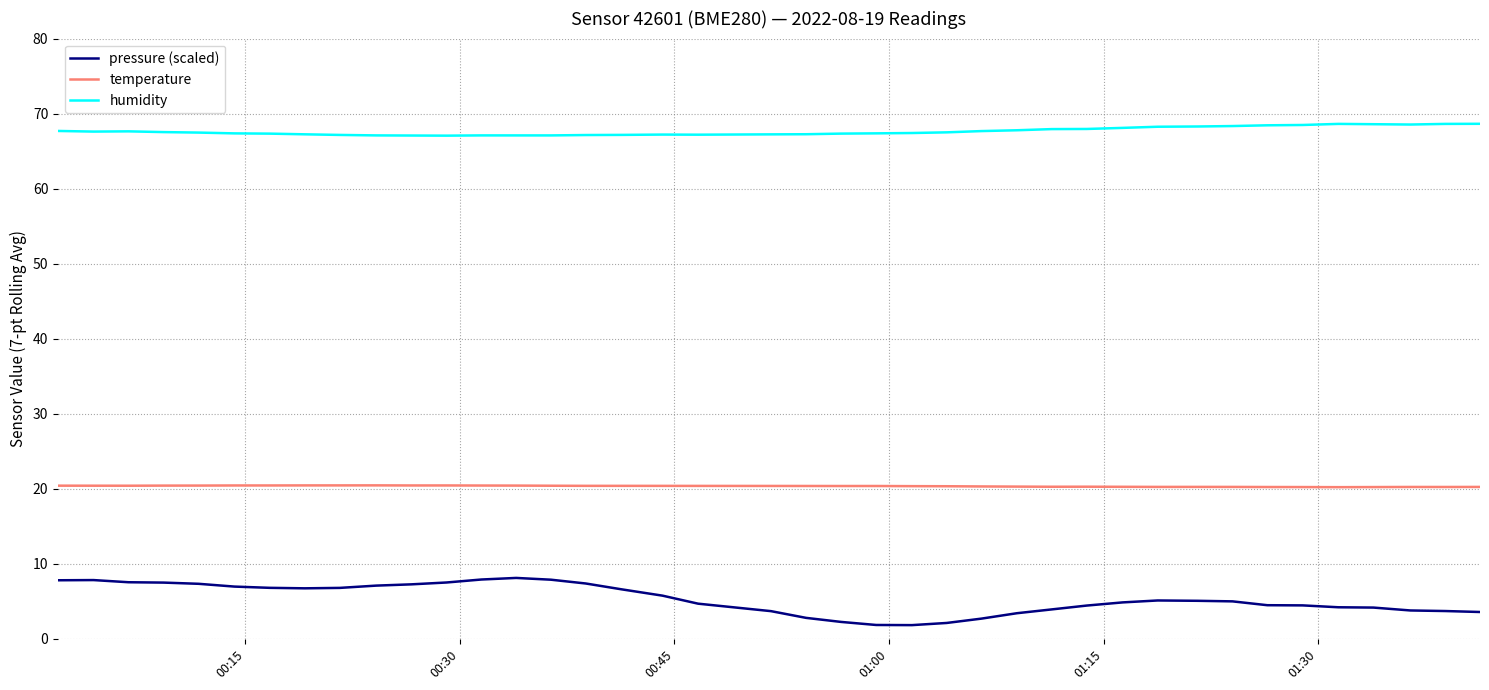

Which series has the largest total across all categories?

humidity